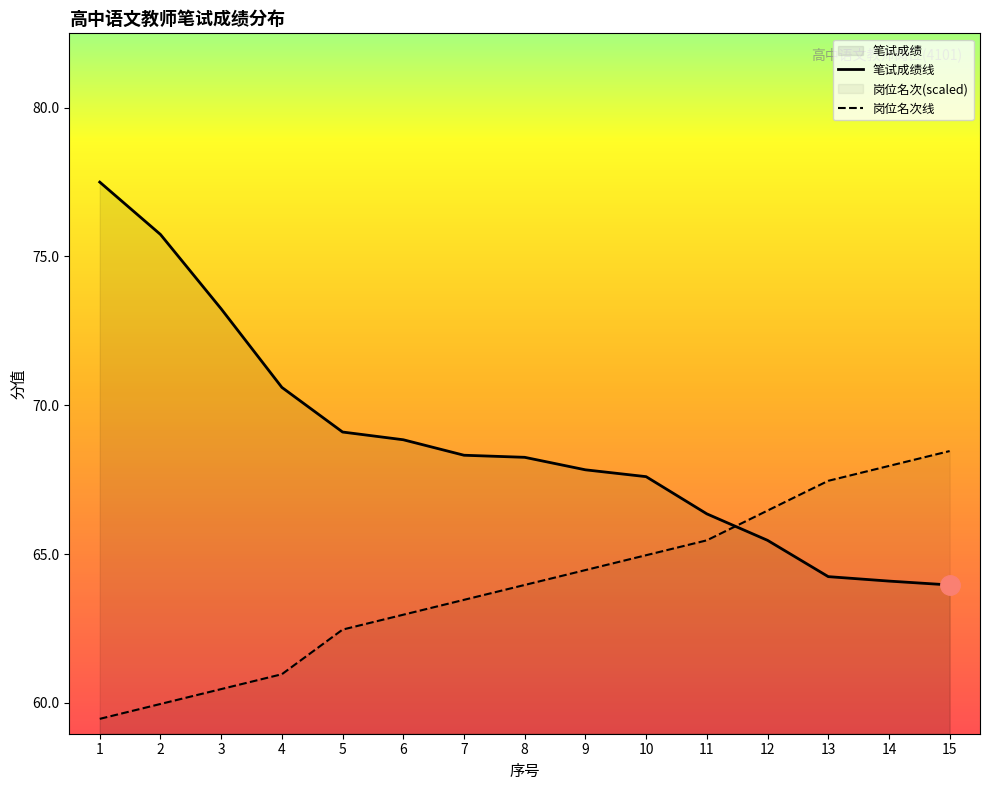

What is the value of the 岗位名次 point at the 12th from the left?

66.5